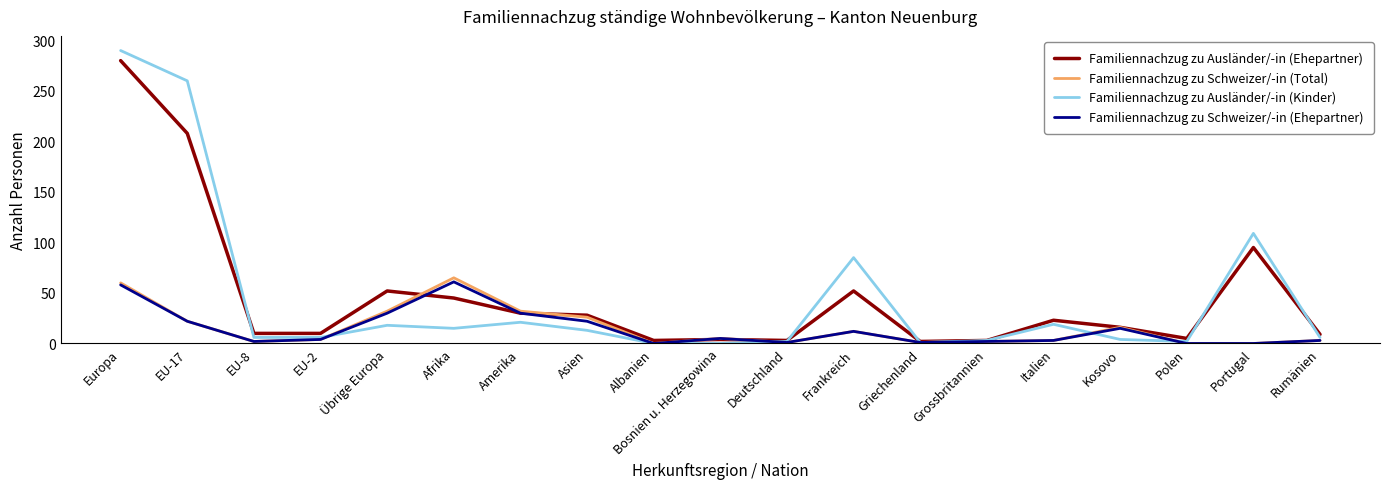

List the series in order of their peak value, highest first.

Familiennachzug zu Ausländer/-in (Kinder), Familiennachzug zu Ausländer/-in (Ehepartner), Familiennachzug zu Schweizer/-in (Total), Familiennachzug zu Schweizer/-in (Ehepartner)